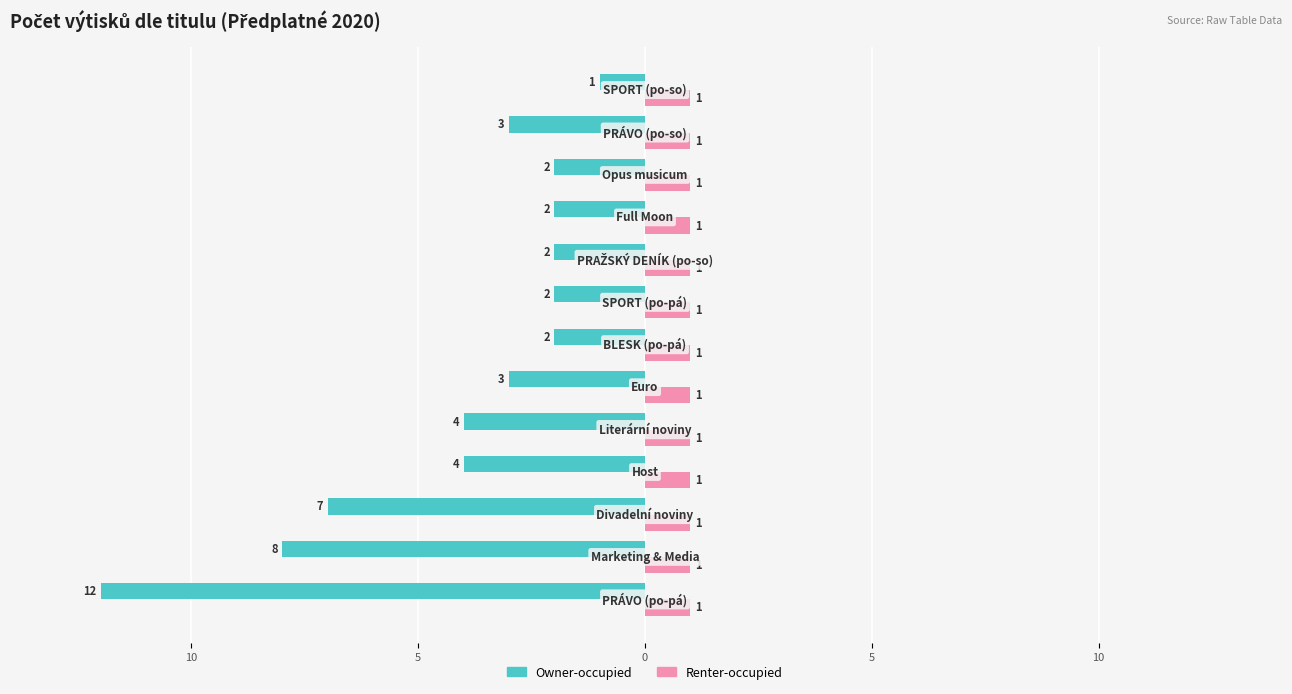

What are all the series names shown in the legend?

Owner-occupied, Renter-occupied